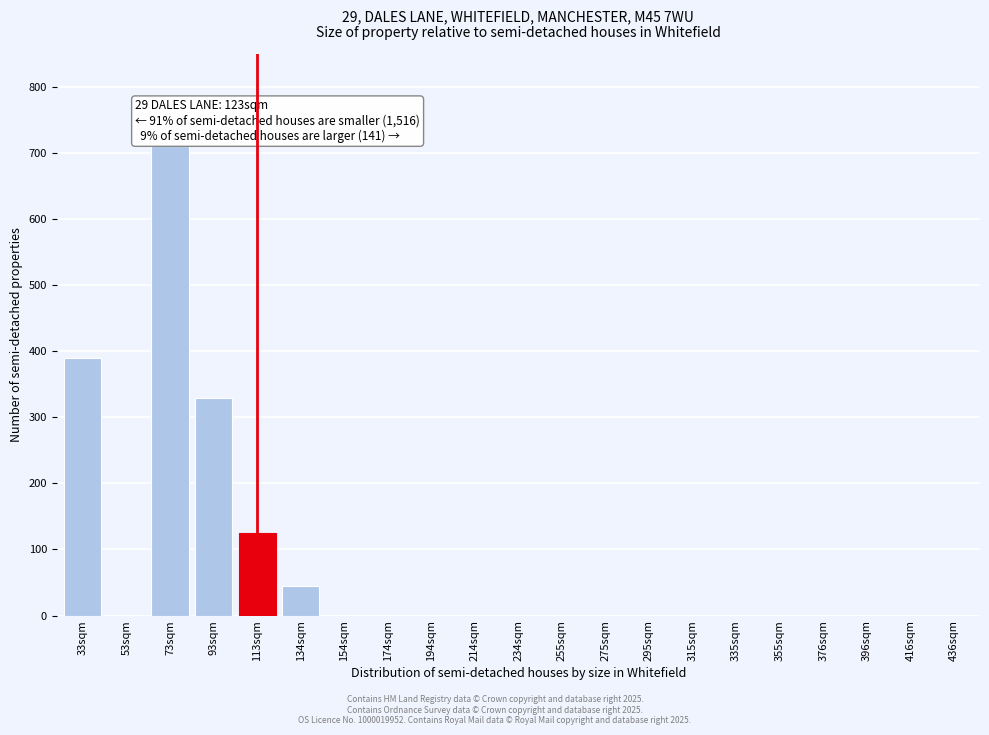

Reading left to right, list all the values displayed in this chart.

33sqm=390	53sqm=0	73sqm=710	93sqm=330	113sqm=125	134sqm=45	154sqm=0	174sqm=0	194sqm=0	214sqm=0	234sqm=0	255sqm=0	275sqm=0	295sqm=0	315sqm=0	335sqm=0	355sqm=0	376sqm=0	396sqm=0	416sqm=0	436sqm=0